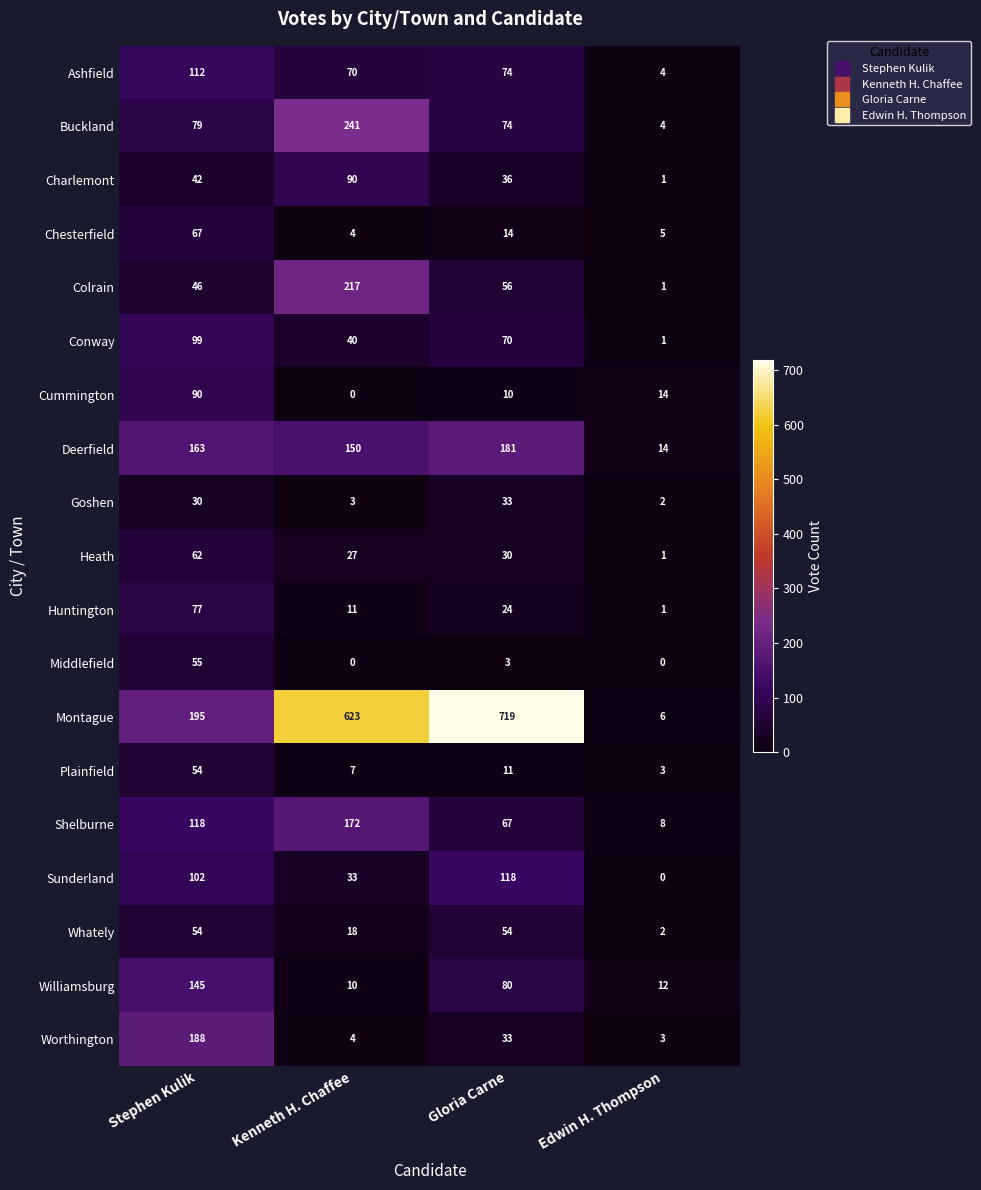

What is the sum of the Conway values at Edwin H. Thompson and Gloria Carne?

71